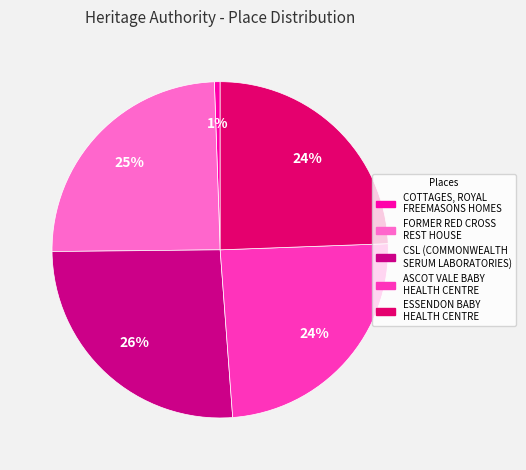

How many slices are in this pie chart?

5